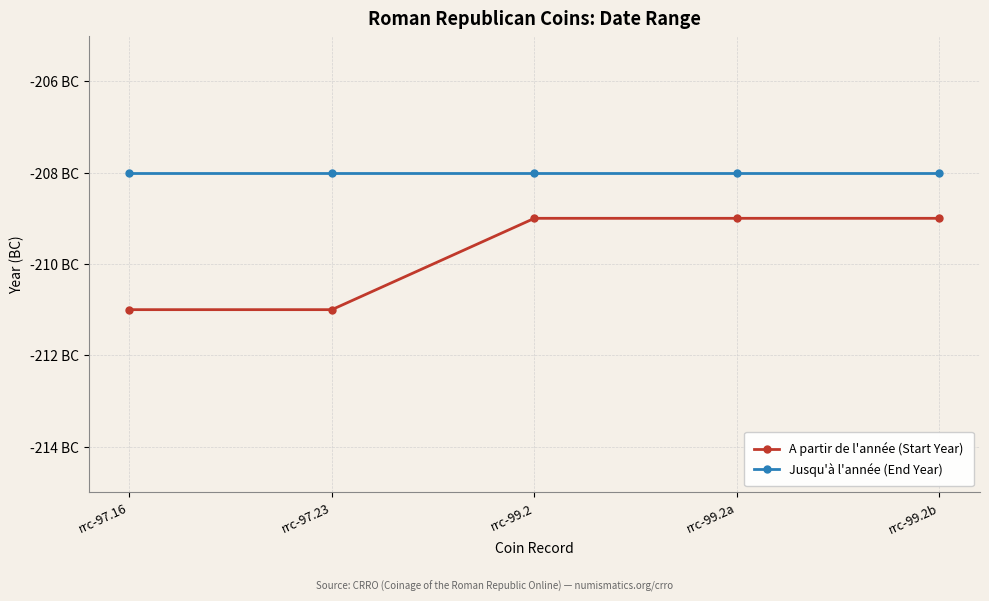

Does the chart have visible grid lines?

Yes